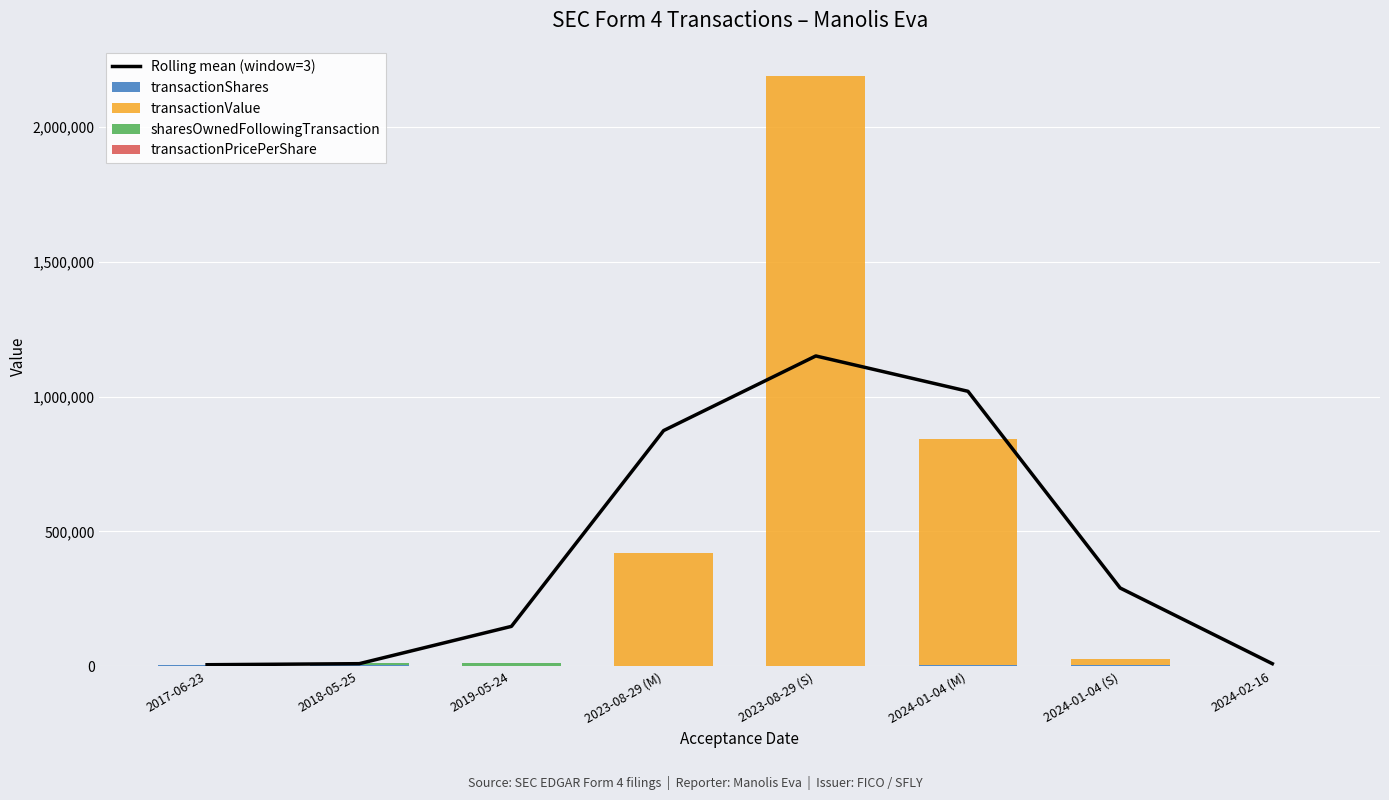

Does the chart contain stacked bars?

No